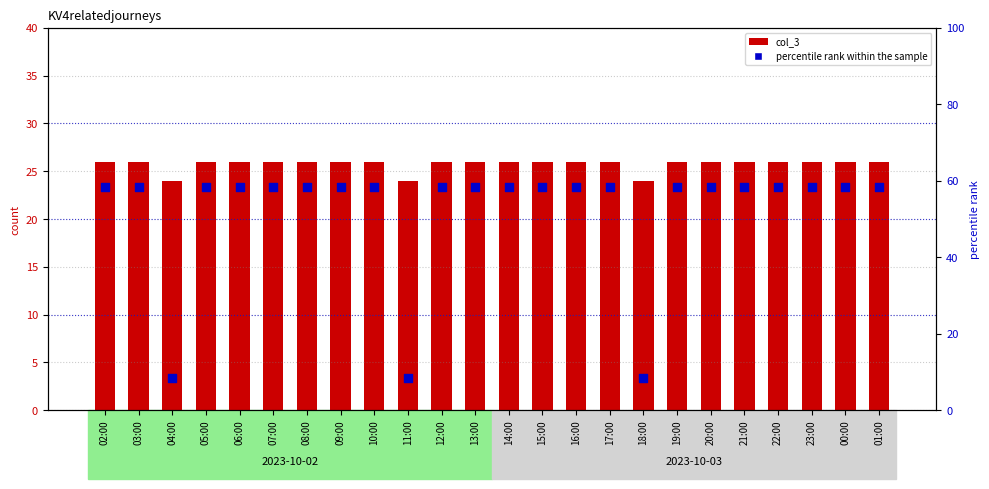

At how many categories does at least one series exceed 16?

24